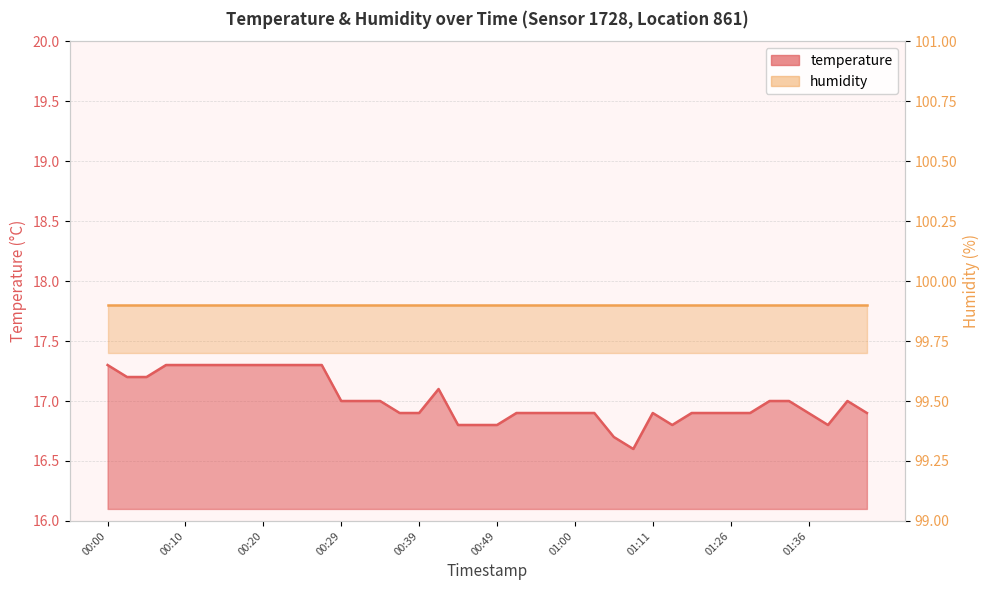

What position from the left is 01:13?

30